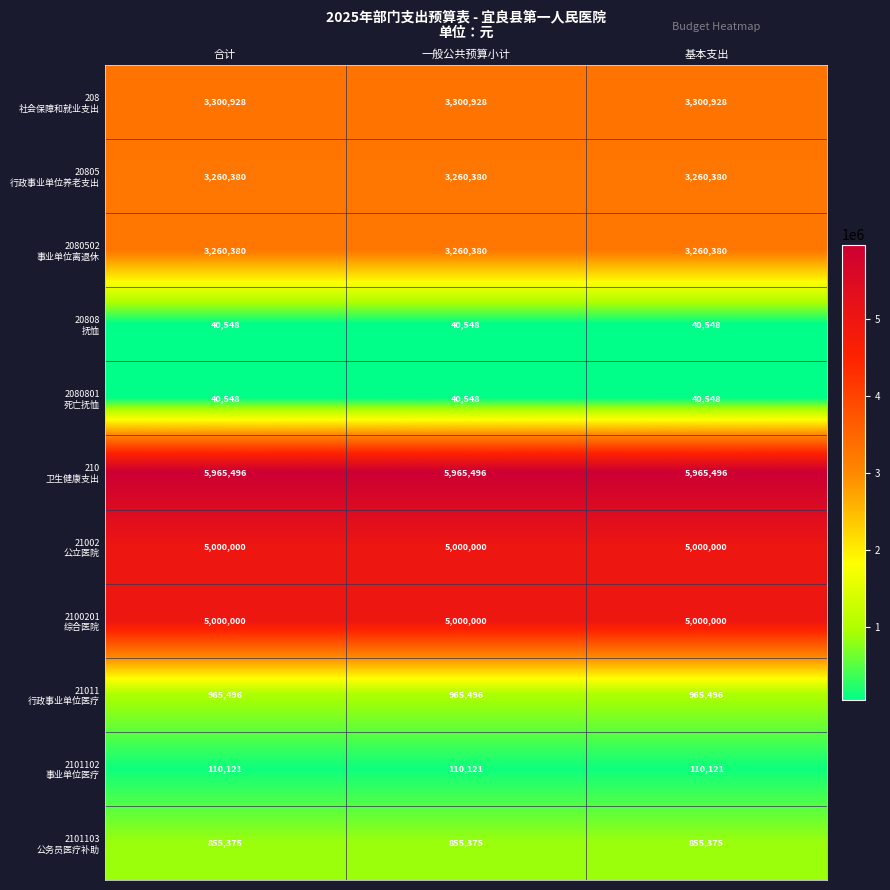

What is the maximum value shown in the chart?

5965496